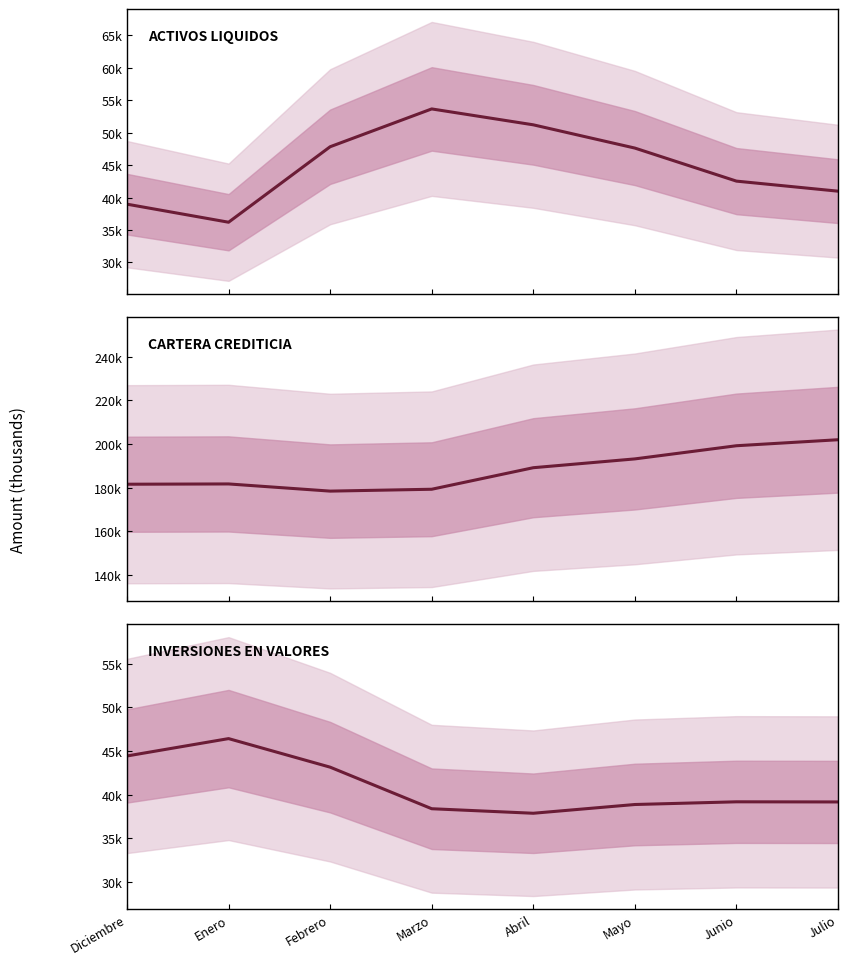

The INVERSIONES EN VALORES series shows 10191.8 at Marzo. True or false?

False